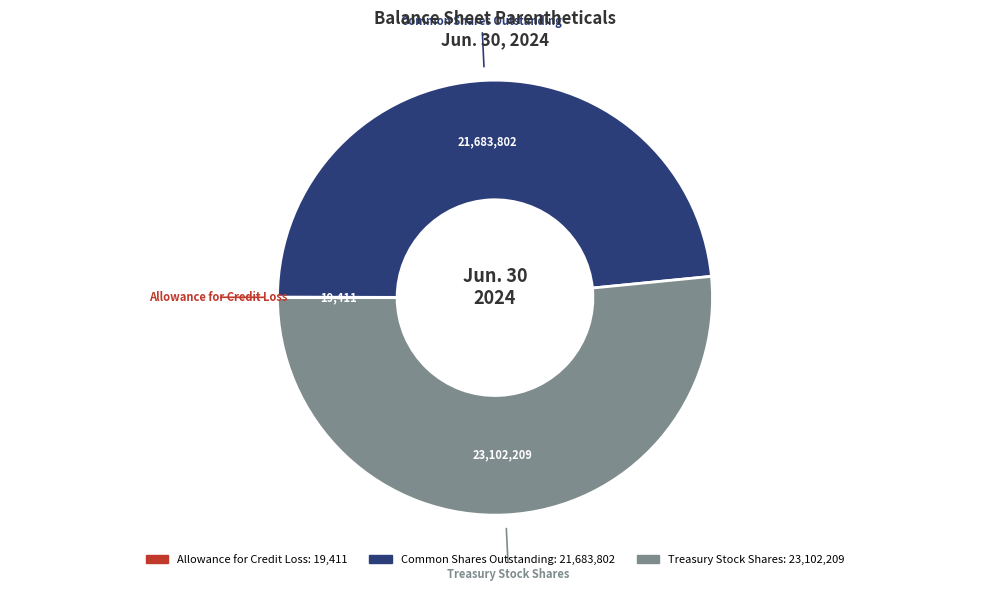

Is there any slice that represents more than half of the pie?

Yes